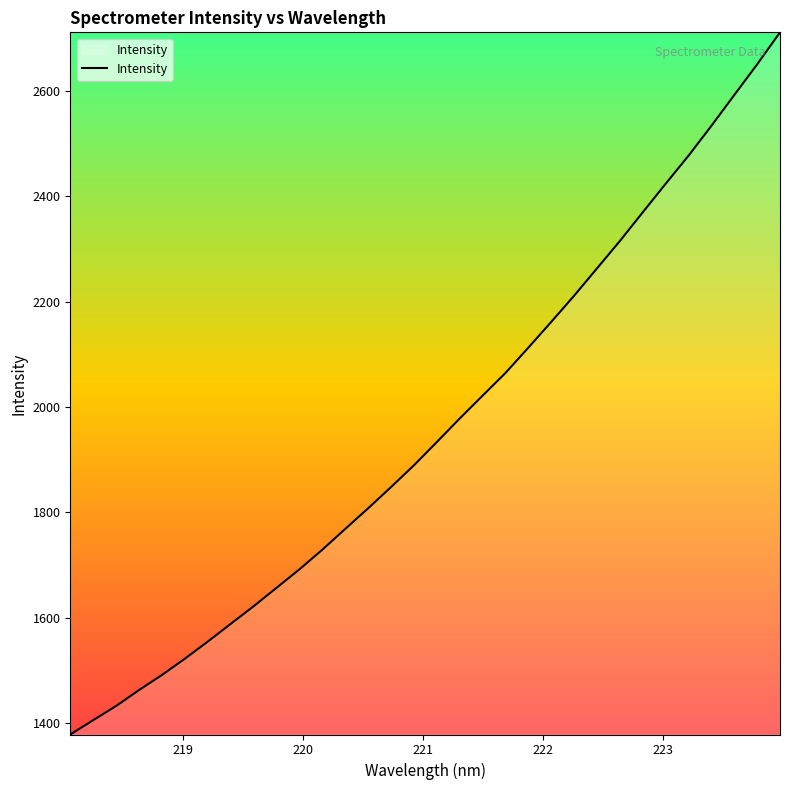

What is the greatest value displayed?

2710.6